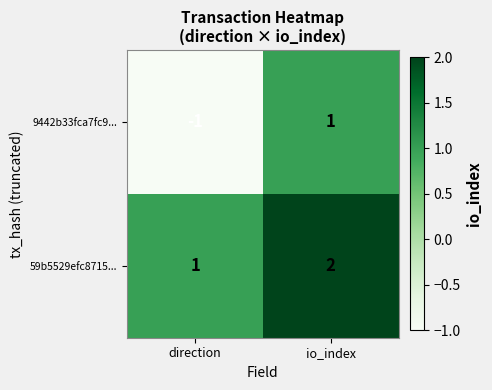

The 59b5529efc8715... series shows 1 at direction. True or false?

True